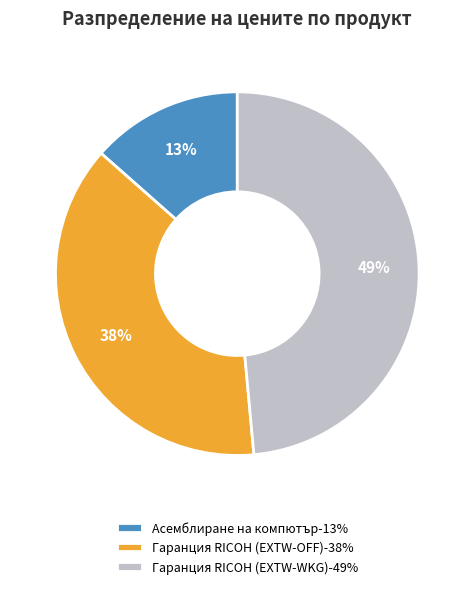

How many segments does this pie chart have?

3